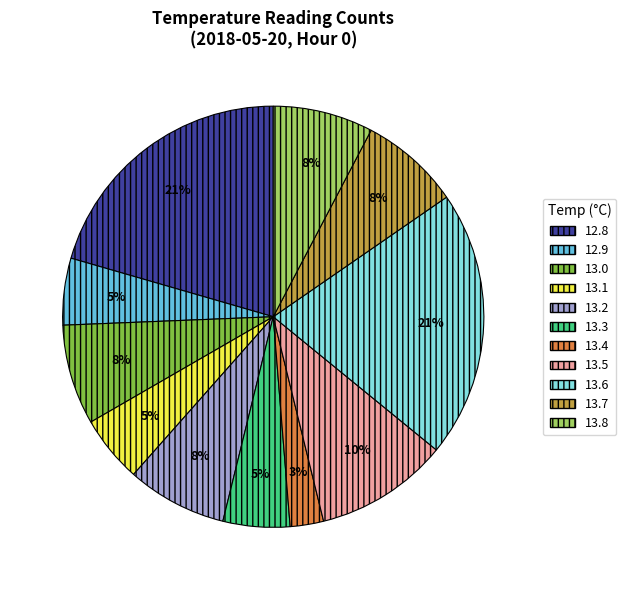

Is it true that 13.1 is 1% of the pie?

False